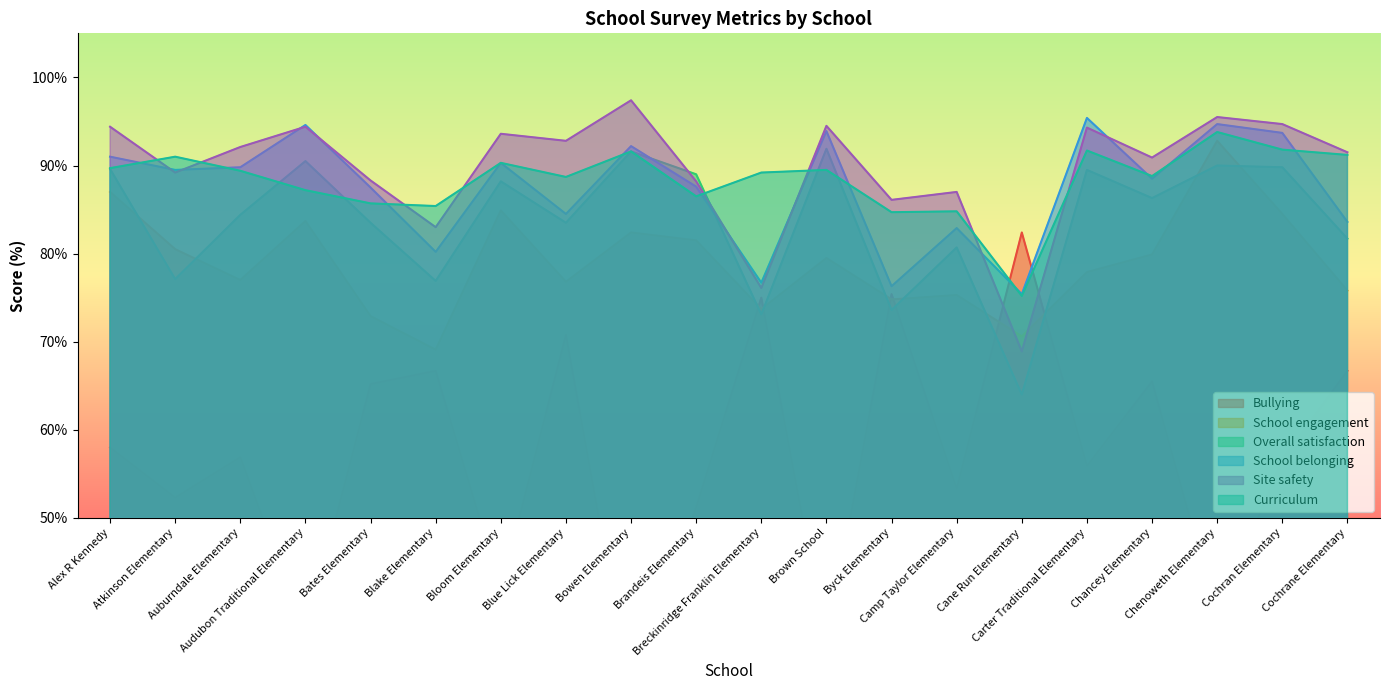

Rank the series at Bates Elementary from highest to lowest value.

Site safety, School belonging, Curriculum, Overall satisfaction, School engagement, Bullying